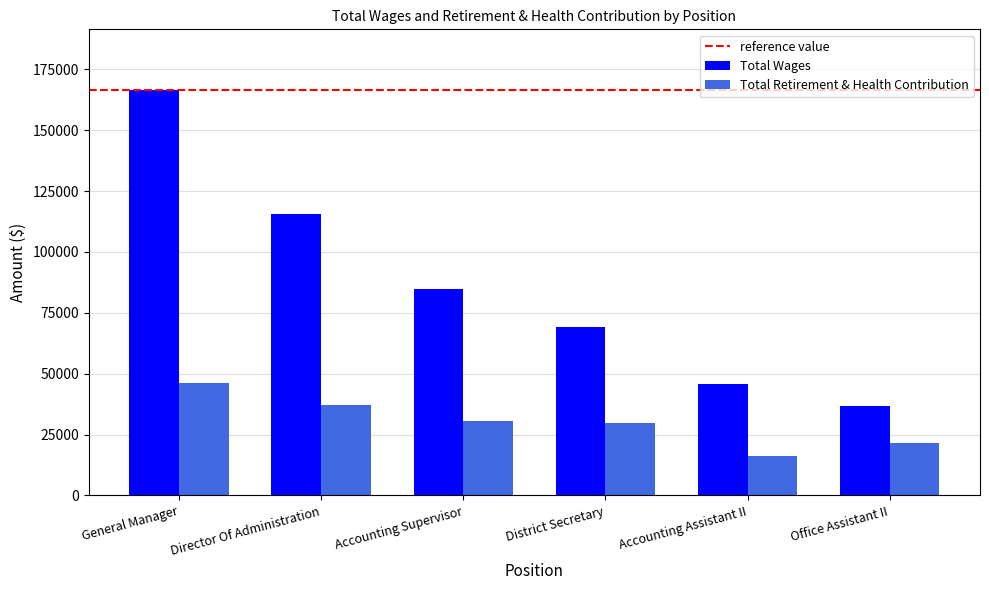

The value of Total Retirement & Health Contribution at Accounting Assistant II is 27918. True or false?

False